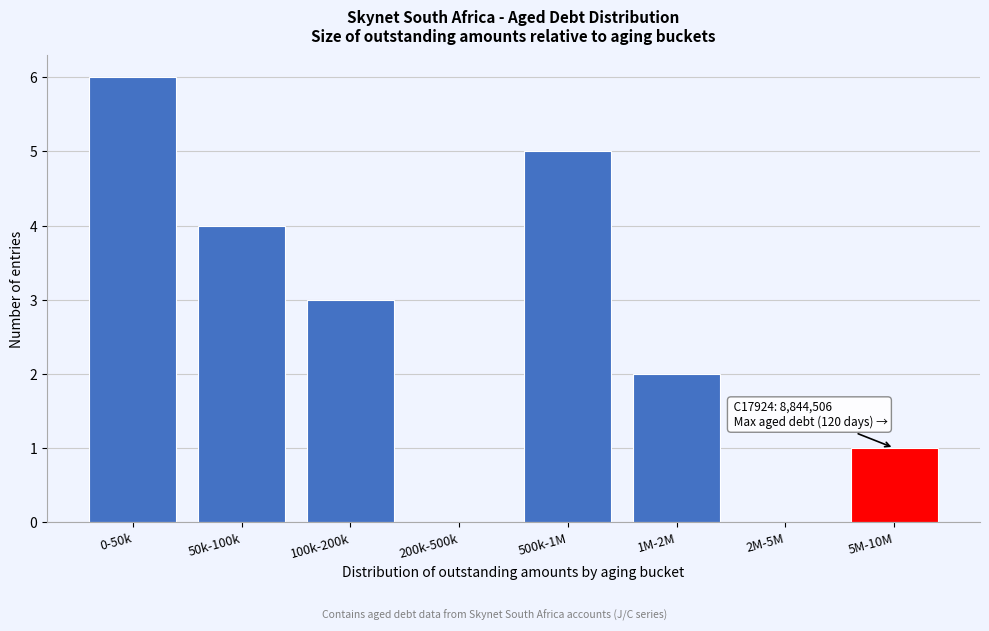

Reading left to right, transcribe all the data shown in this chart.

0-50k=6	50k-100k=4	100k-200k=3	200k-500k=0	500k-1M=5	1M-2M=2	2M-5M=0	5M-10M=1